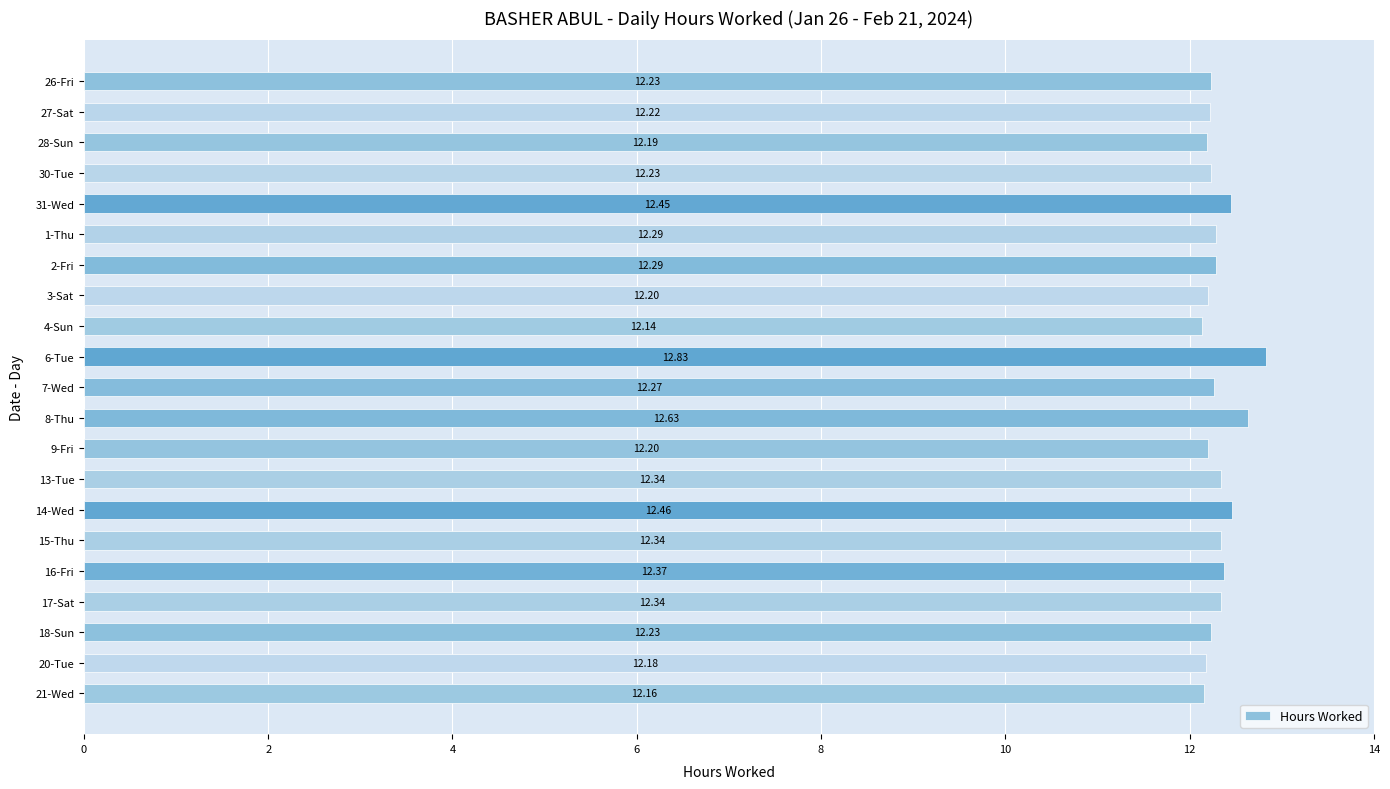

What is the average value?

12.3